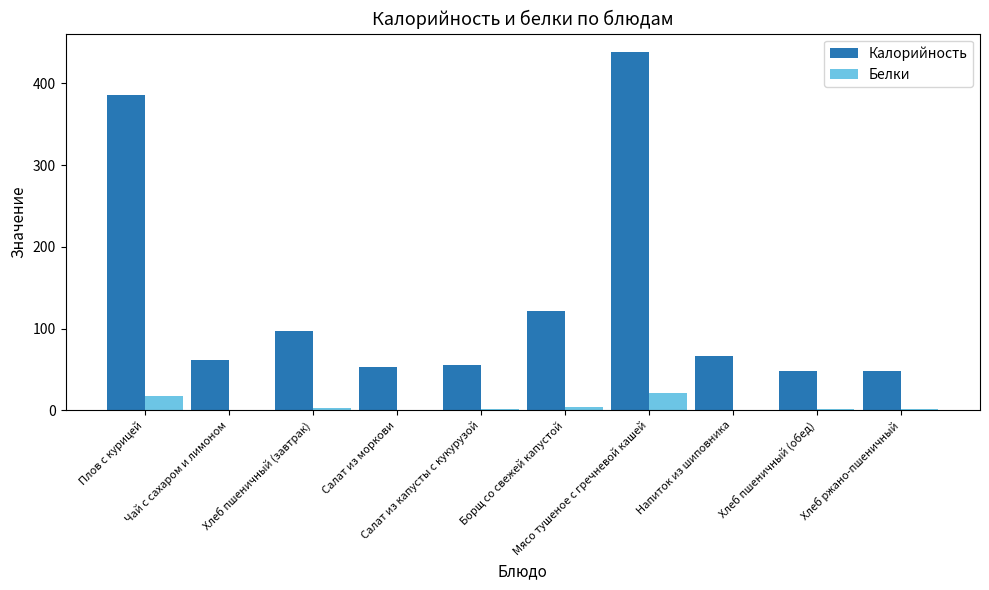

Which label corresponds to the largest value in the chart?

Мясо тушеное с гречневой кашей